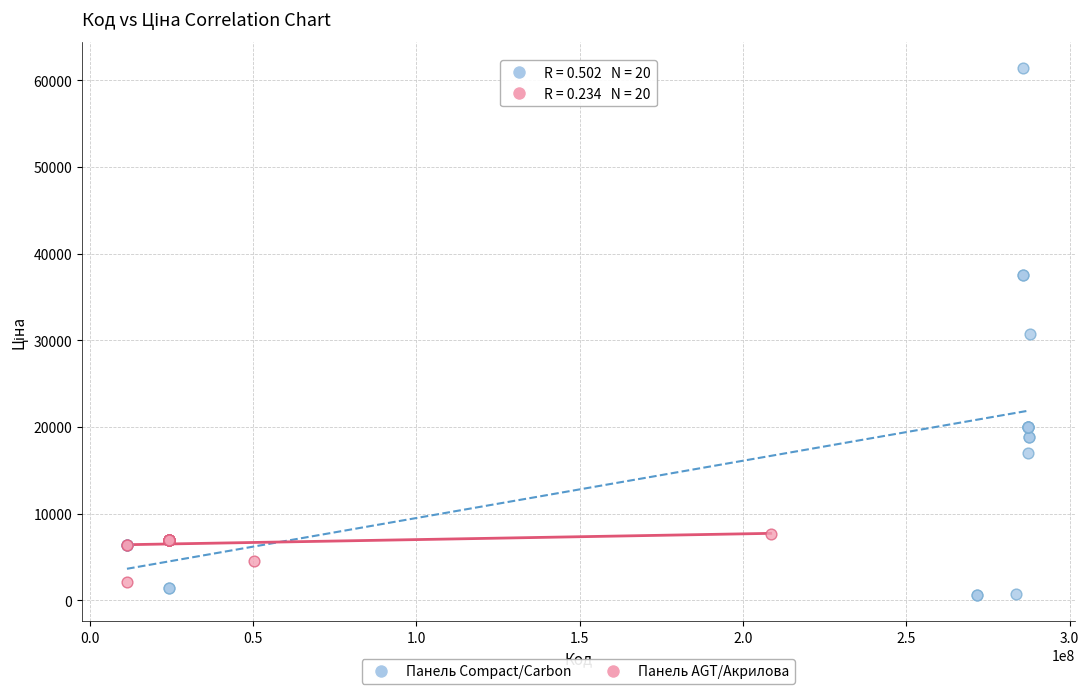

Which series contains the highest Y value?

Панель Compact/Carbon